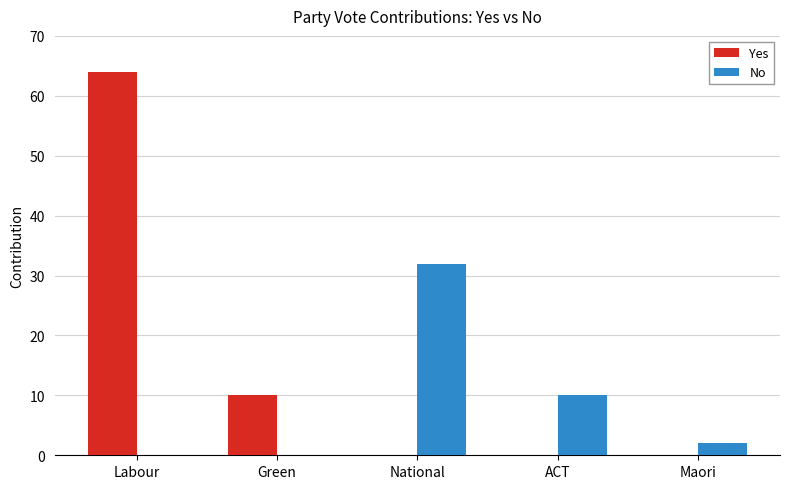

Reading right to left, what are all the values shown in this chart?

Yes: Maori=0	ACT=0	National=0	Green=10	Labour=64
No: Maori=2	ACT=10	National=32	Green=0	Labour=0